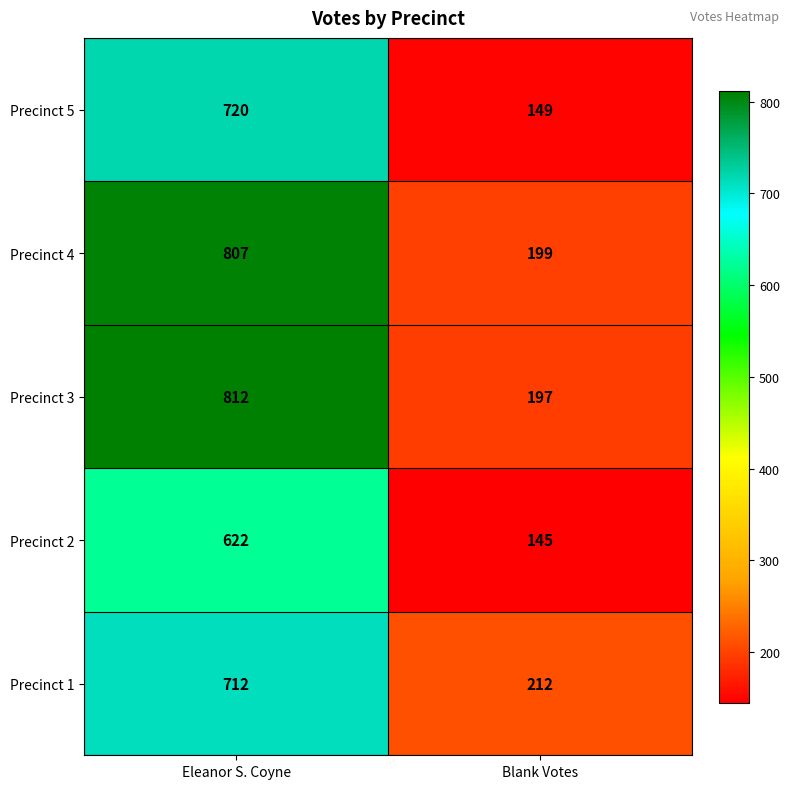

Which category has the highest value in the Precinct 3 series?

Eleanor S. Coyne